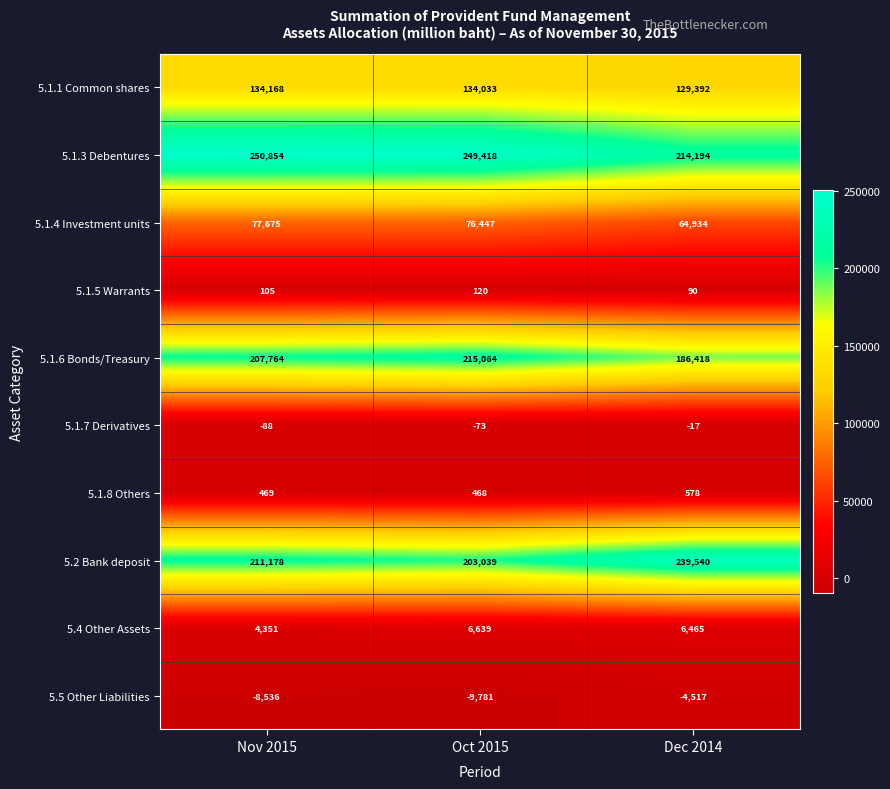

At which category is the sum across all series the highest?

Nov 2015